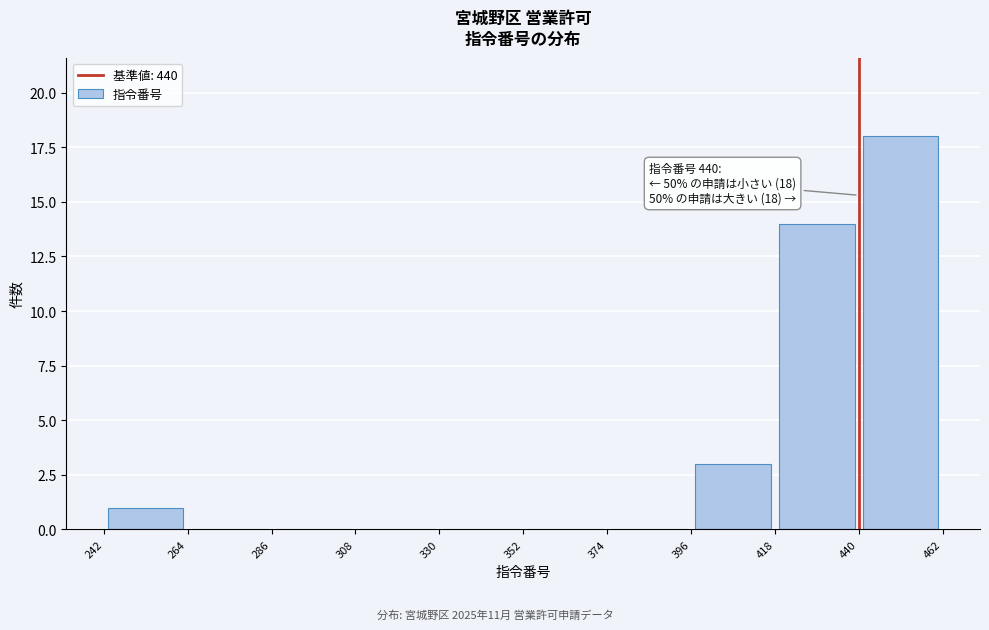

Over which range of the x-axis is the bar tallest?

440 to 462